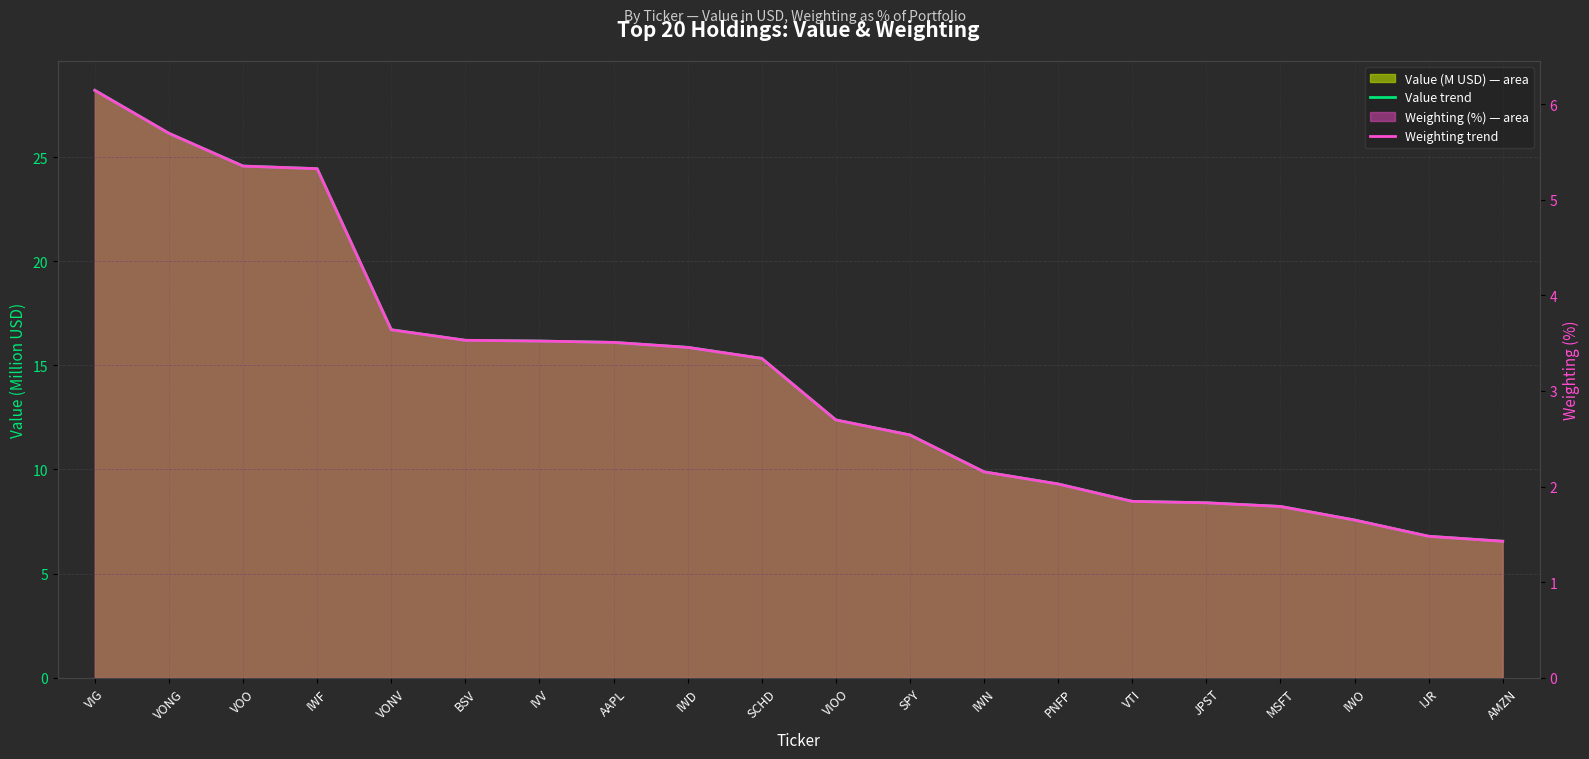

How many values in the Weighting trend series exceed 3?

10